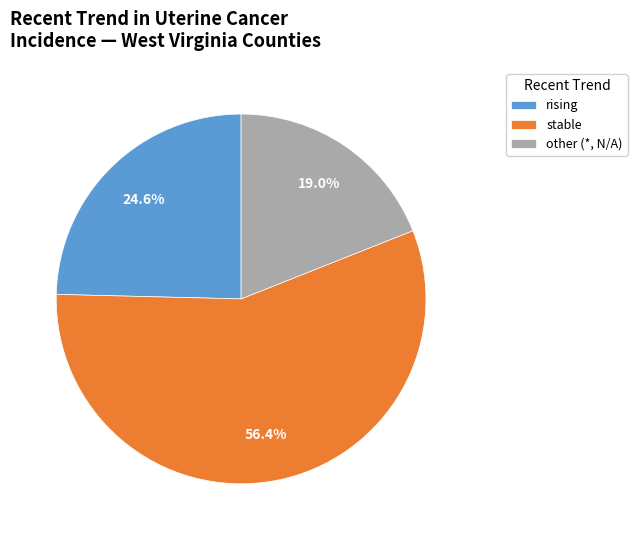

Is there any slice that represents more than half of the pie?

Yes